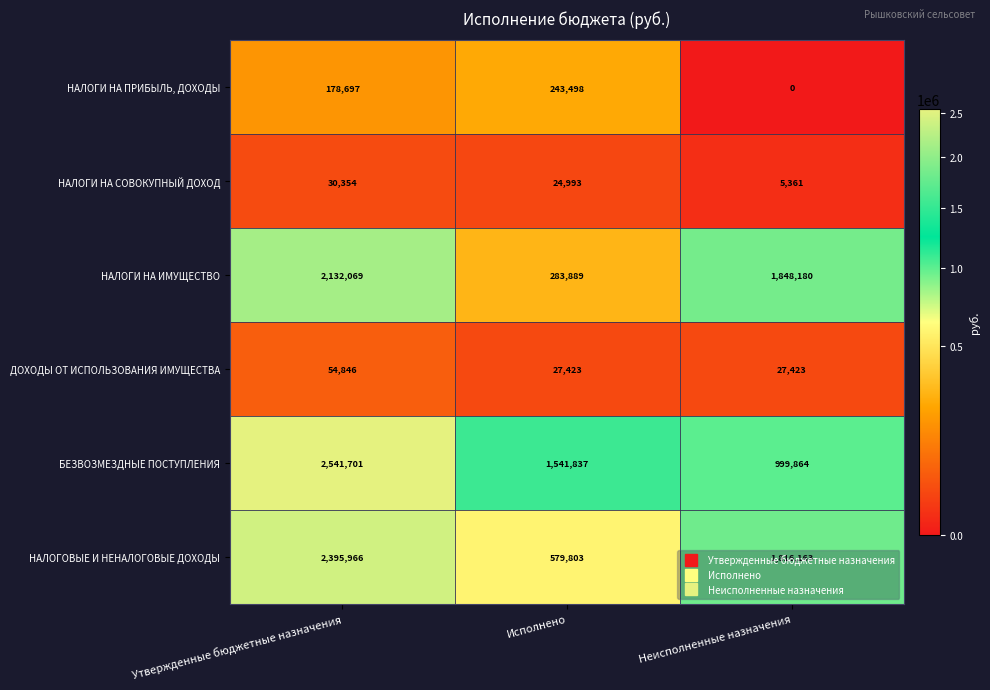

What is the lowest value of the НАЛОГИ НА ИМУЩЕСТВО series?

283889